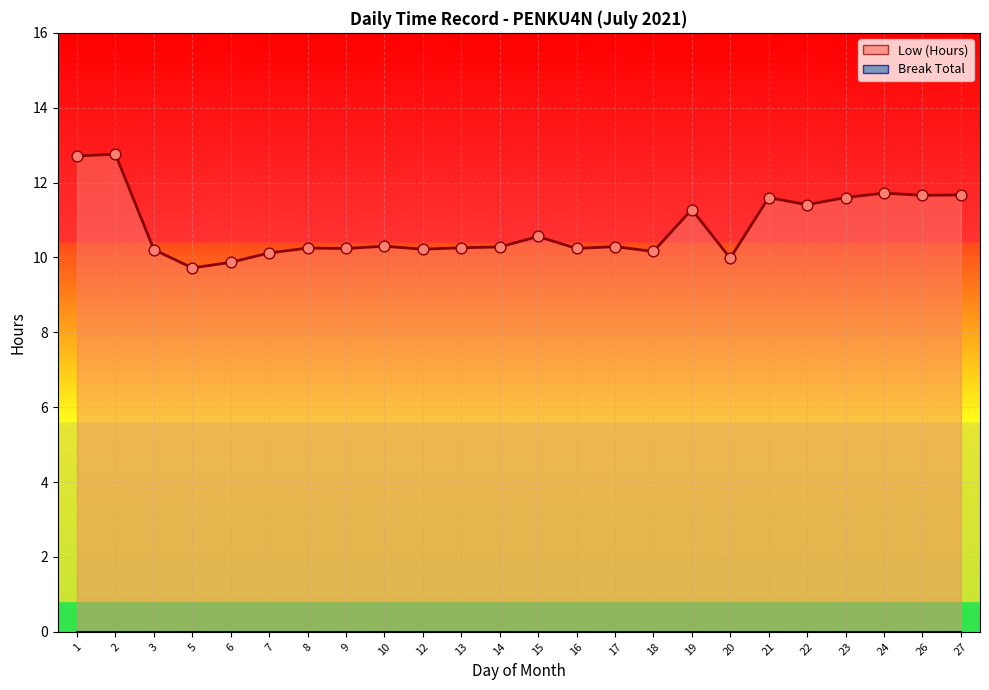

Which series has the largest total across all categories?

Low (Hours) Line